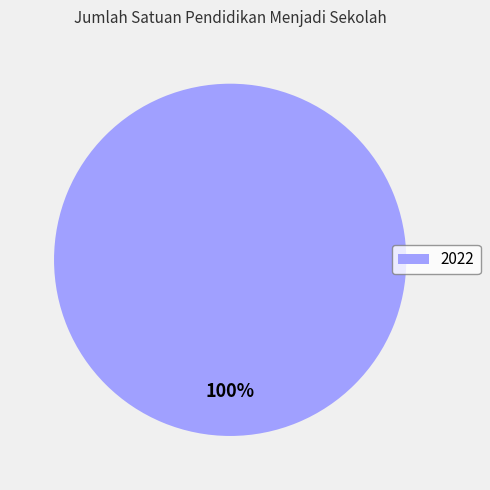

Is it true that 2022 is 100% of the pie?

True